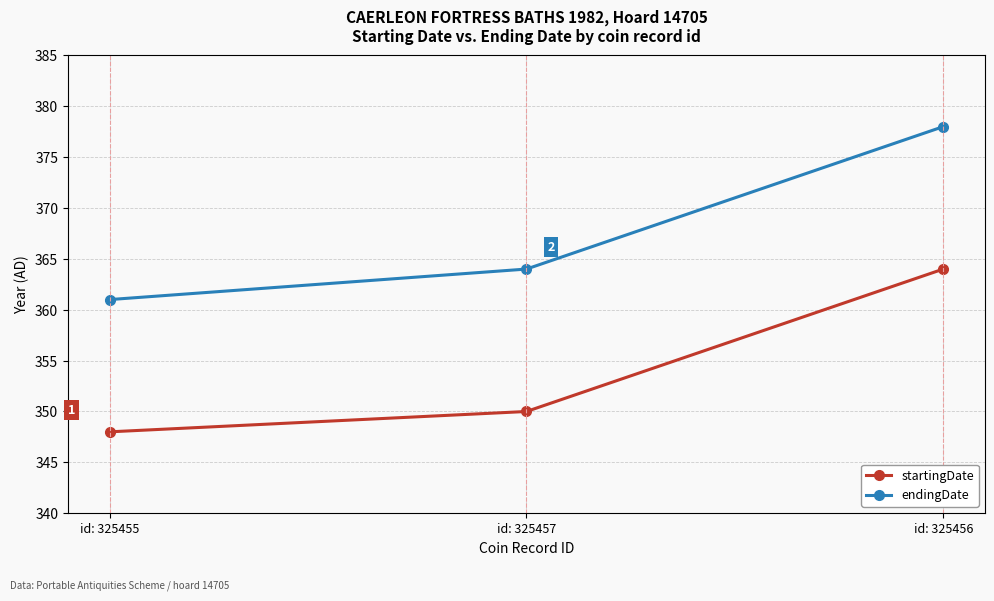

Rank the categories by startingDate value from highest to lowest.

id: 325456, id: 325457, id: 325455